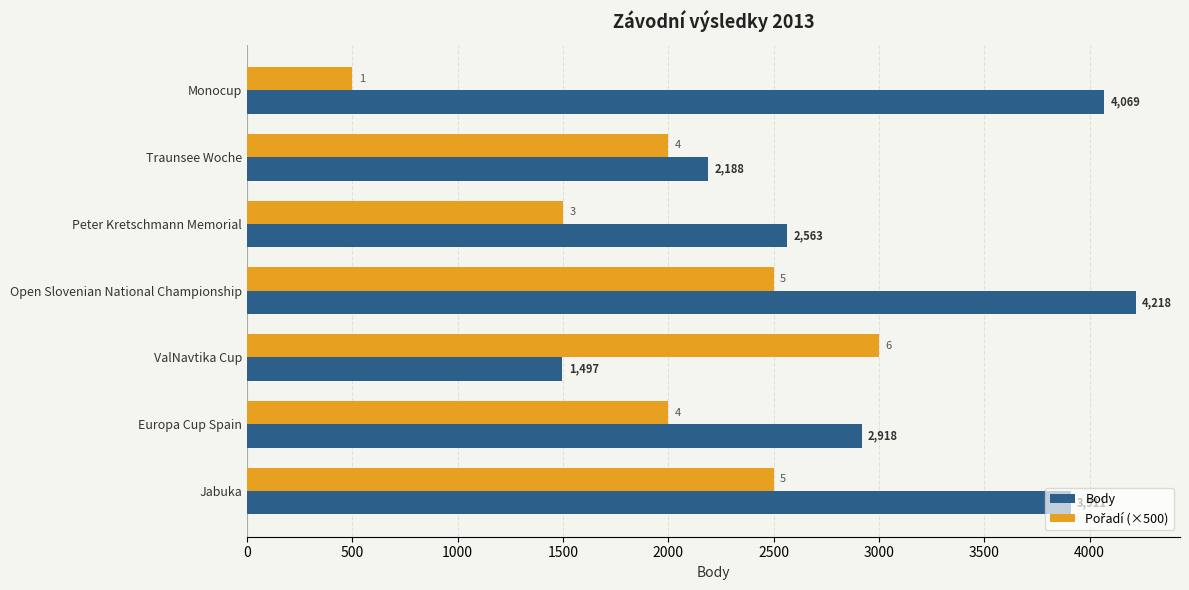

What is the average value of the Body series?

3052